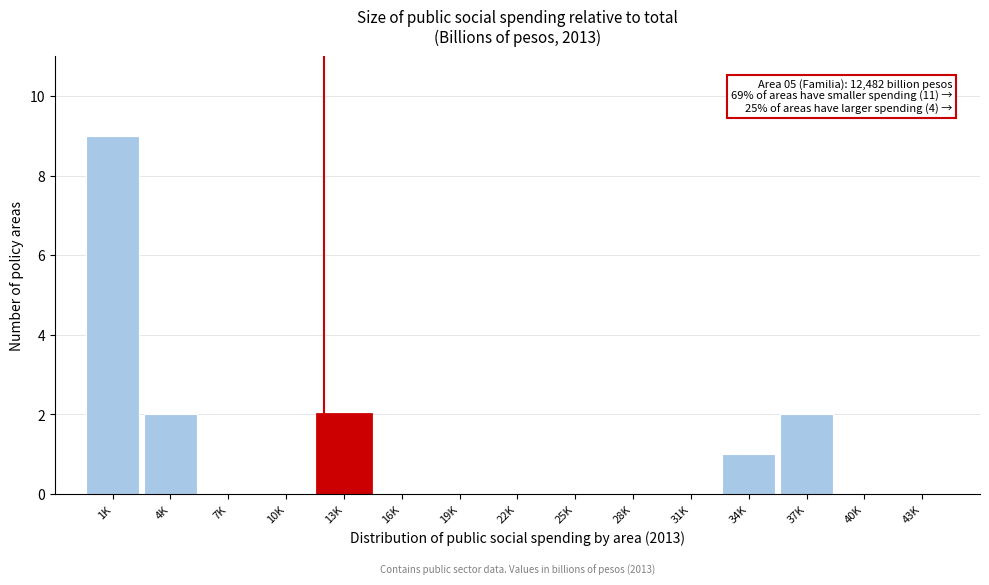

Reading right to left, transcribe all the data shown in this chart.

43K=0	40K=0	37K=2	34K=1	31K=0	28K=0	25K=0	22K=0	19K=0	16K=0	13K=2	10K=0	7K=0	4K=2	1K=9